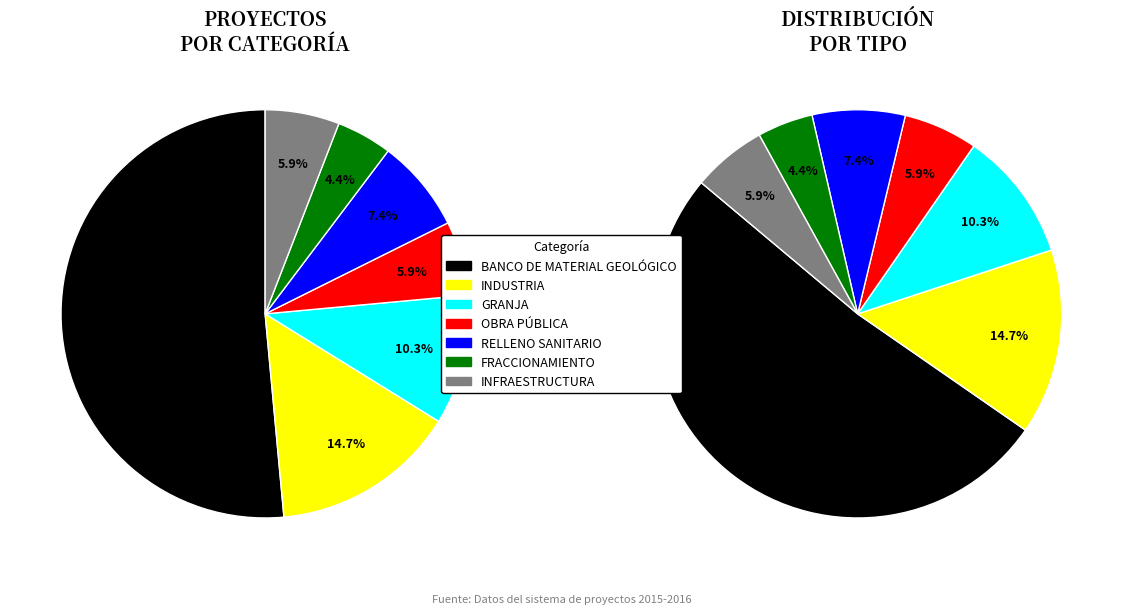

Is the sum of RELLENO SANITARIO and GRANJA greater than half?

No